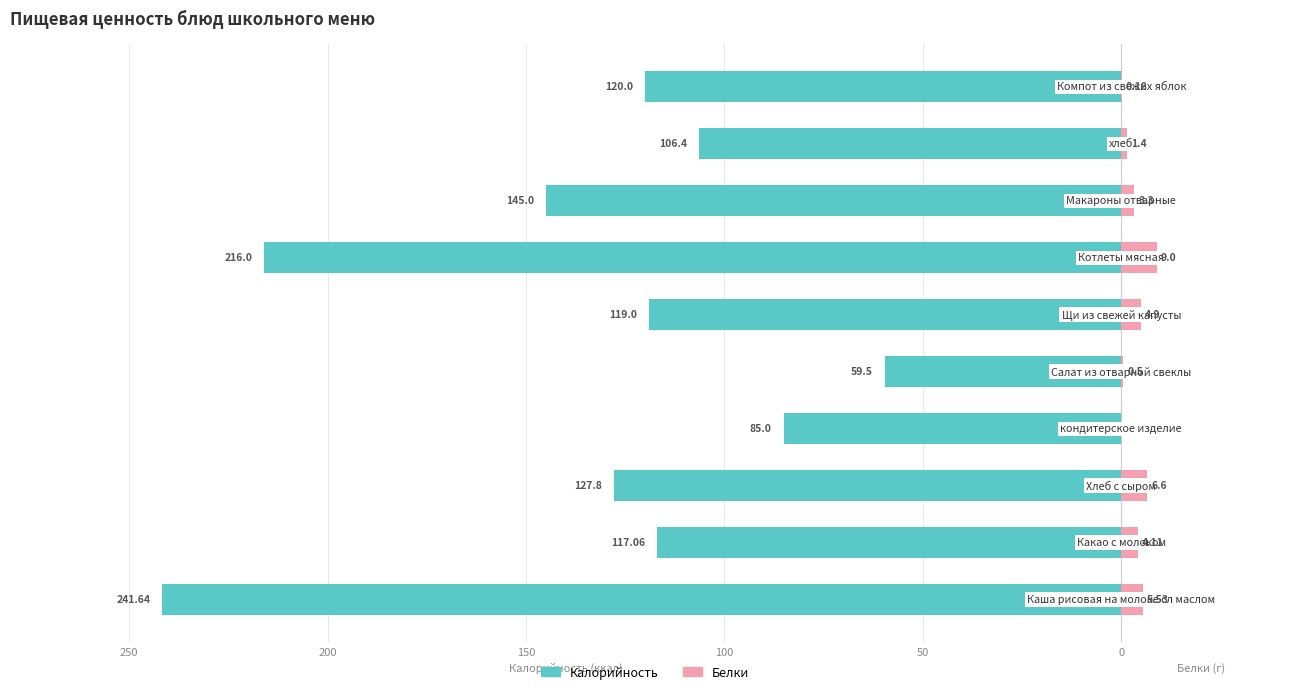

What is the difference between the second highest and minimum values in the Белки series?

6.6